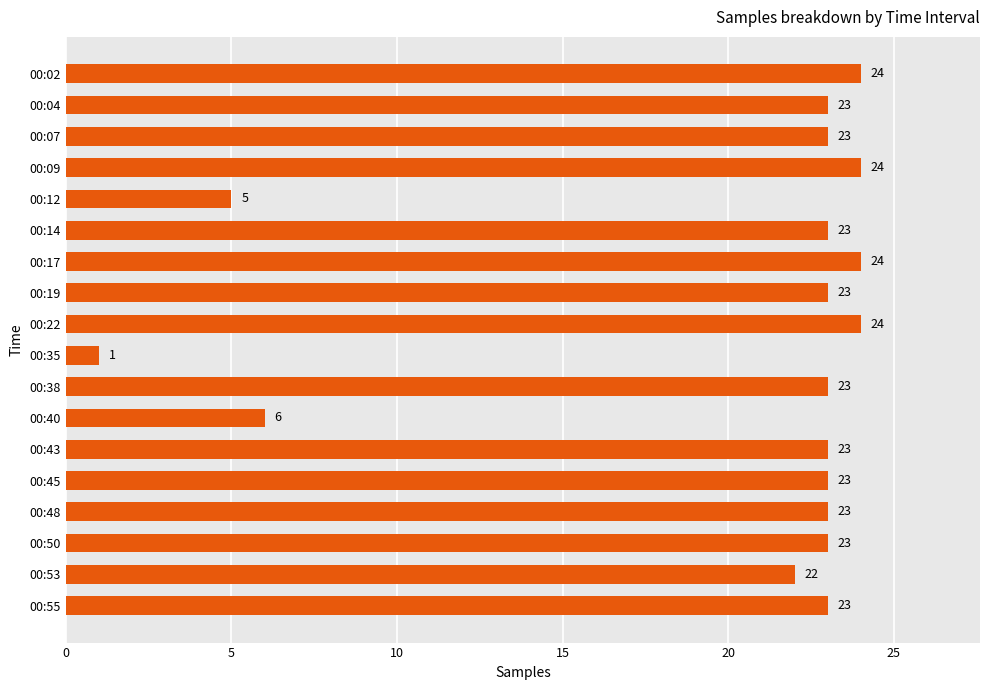

Reading bottom to top, list all the values displayed in this chart.

00:55=23	00:53=22	00:50=23	00:48=23	00:45=23	00:43=23	00:40=6	00:38=23	00:35=1	00:22=24	00:19=23	00:17=24	00:14=23	00:12=5	00:09=24	00:07=23	00:04=23	00:02=24